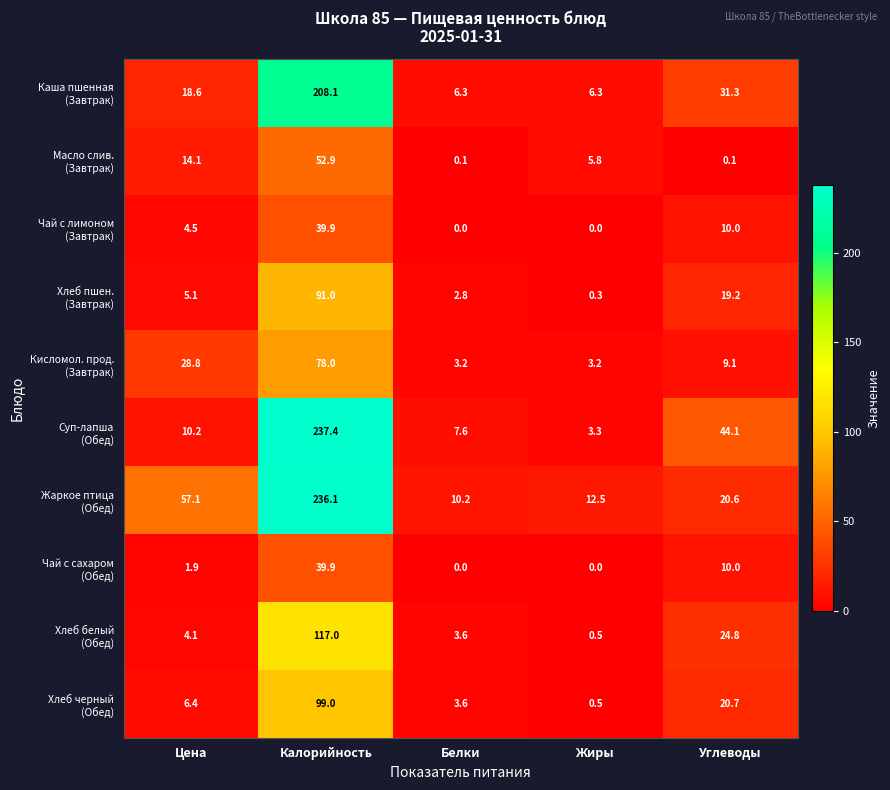

What is the difference between the highest and lowest values at Жиры?

12.5